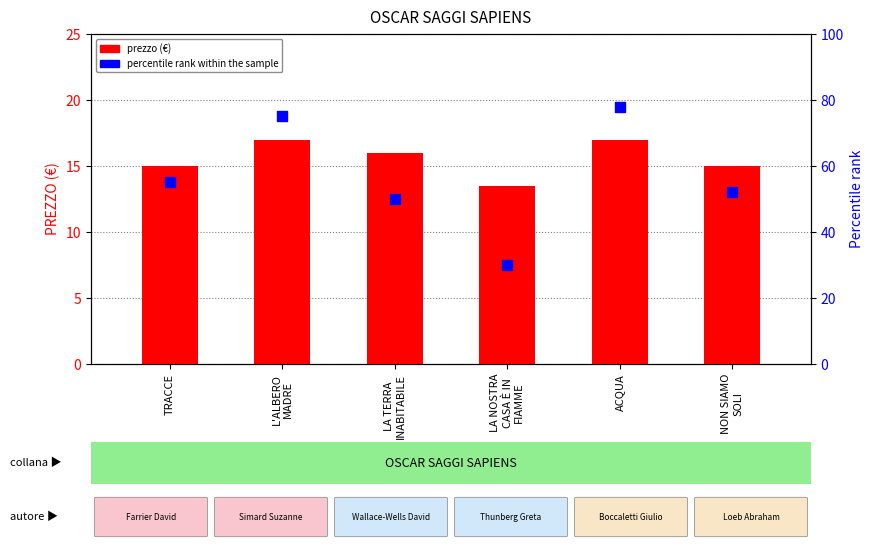

Which series contains the lowest Y value?

prezzo